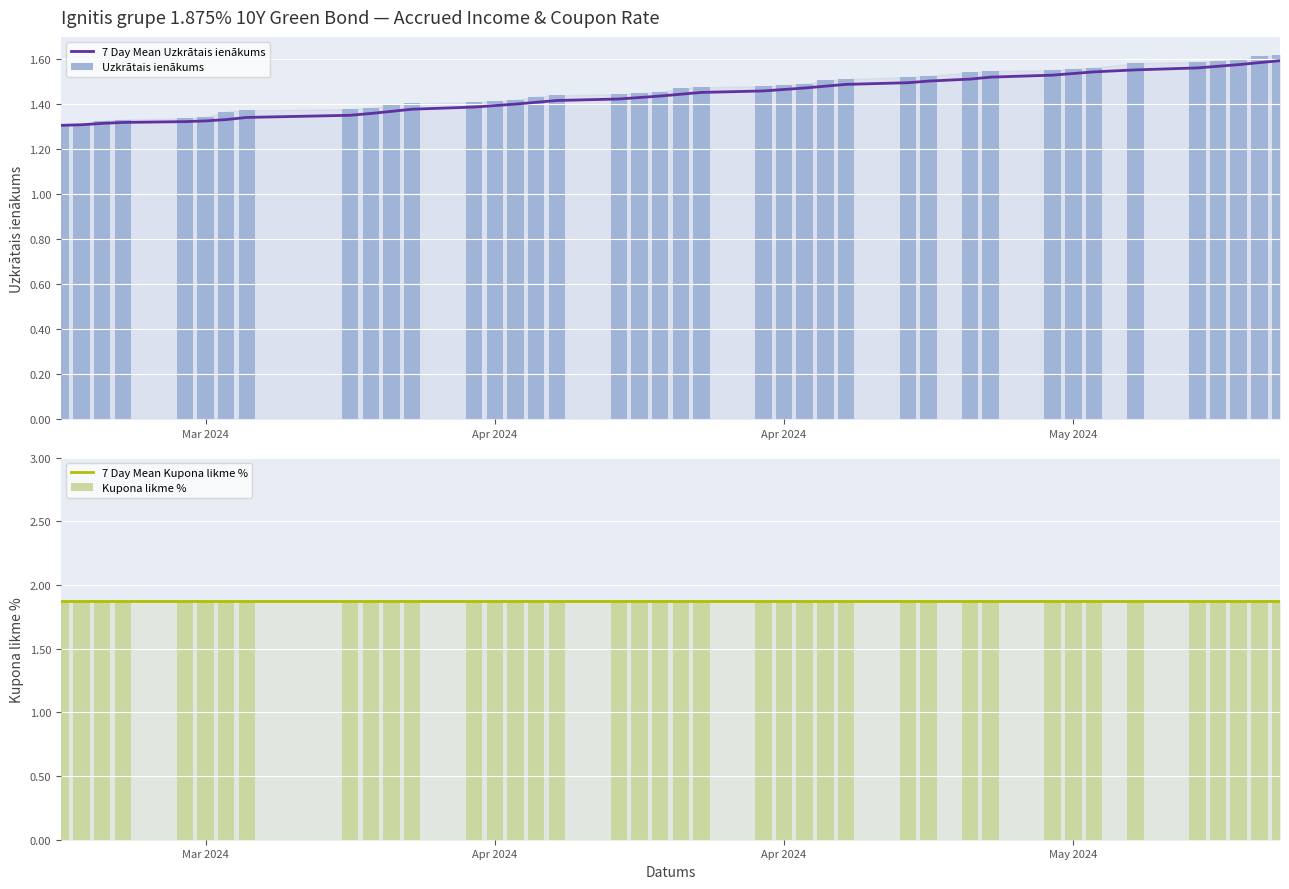

Which series has the widest spread of values?

Uzkrātais ienākums